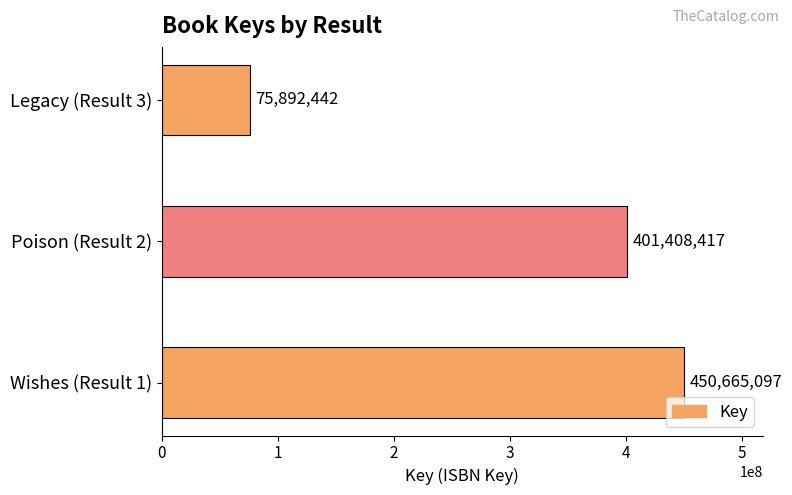

Reading bottom to top, list all the values displayed in this chart.

450665097	401408417	75892442